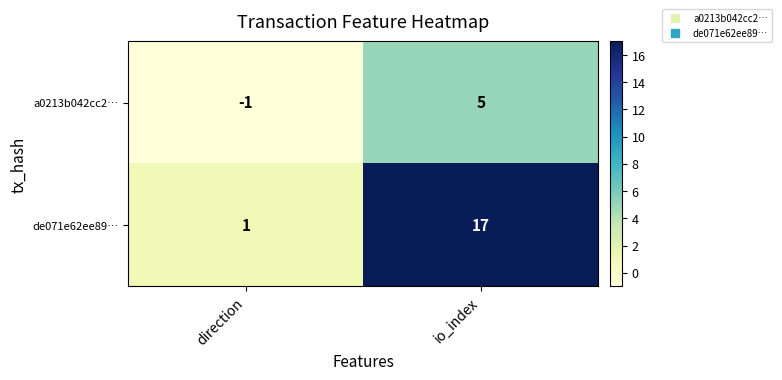

The value of de071e62ee89… at io_index is 9. True or false?

False